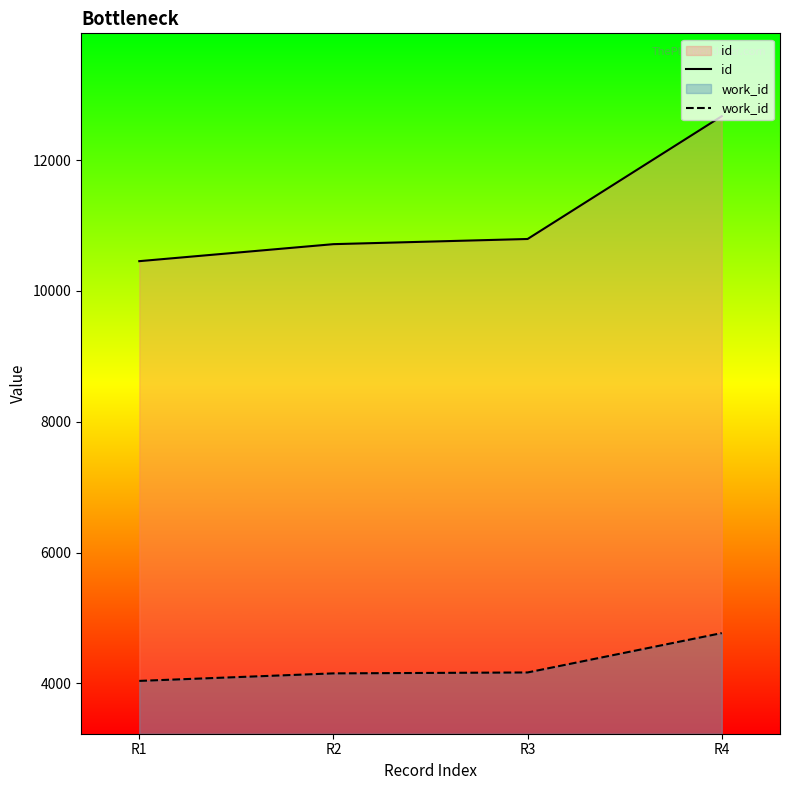

What is the value of the id point at the 3rd from the left?

10794